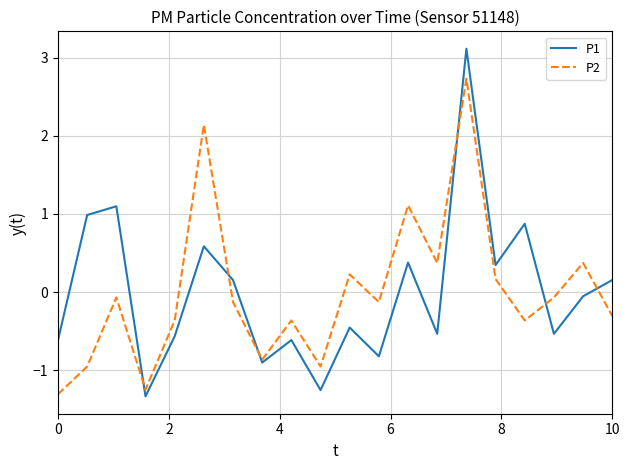

What is the maximum value for P2?

2.7